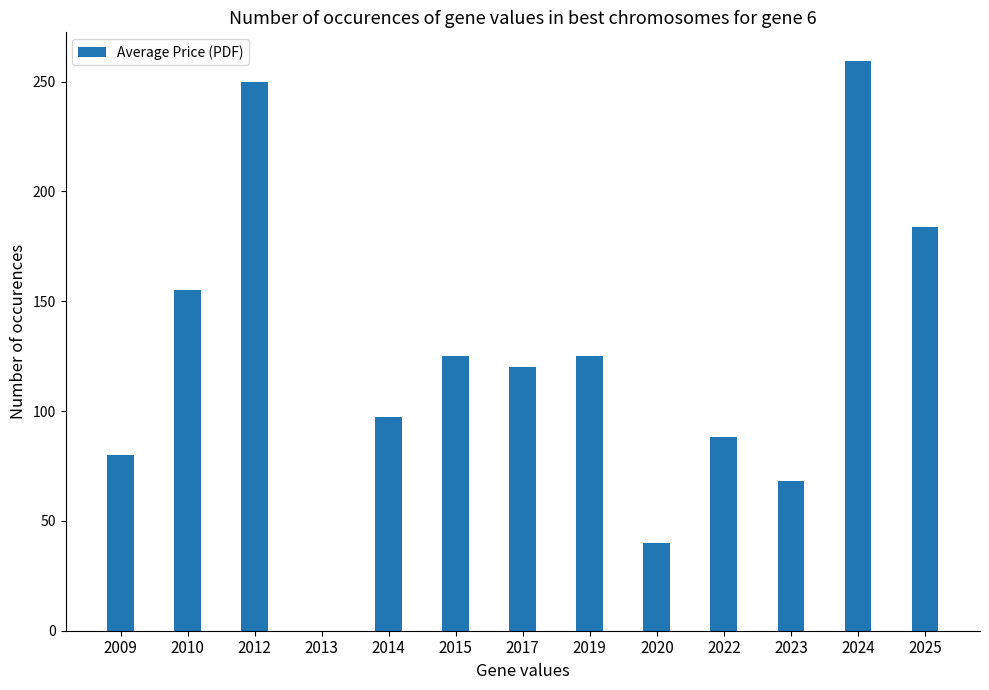

What is the sum of all values?

1592.0